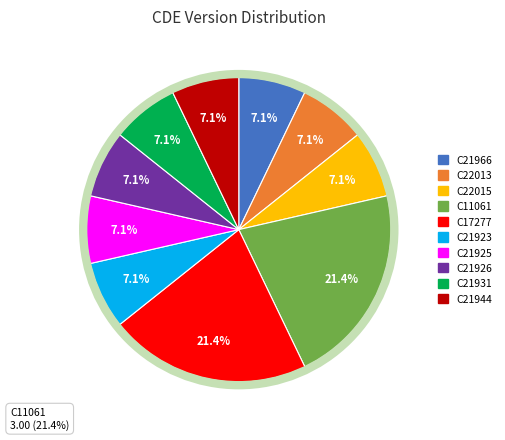

Which category has the biggest portion of the pie?

C11061